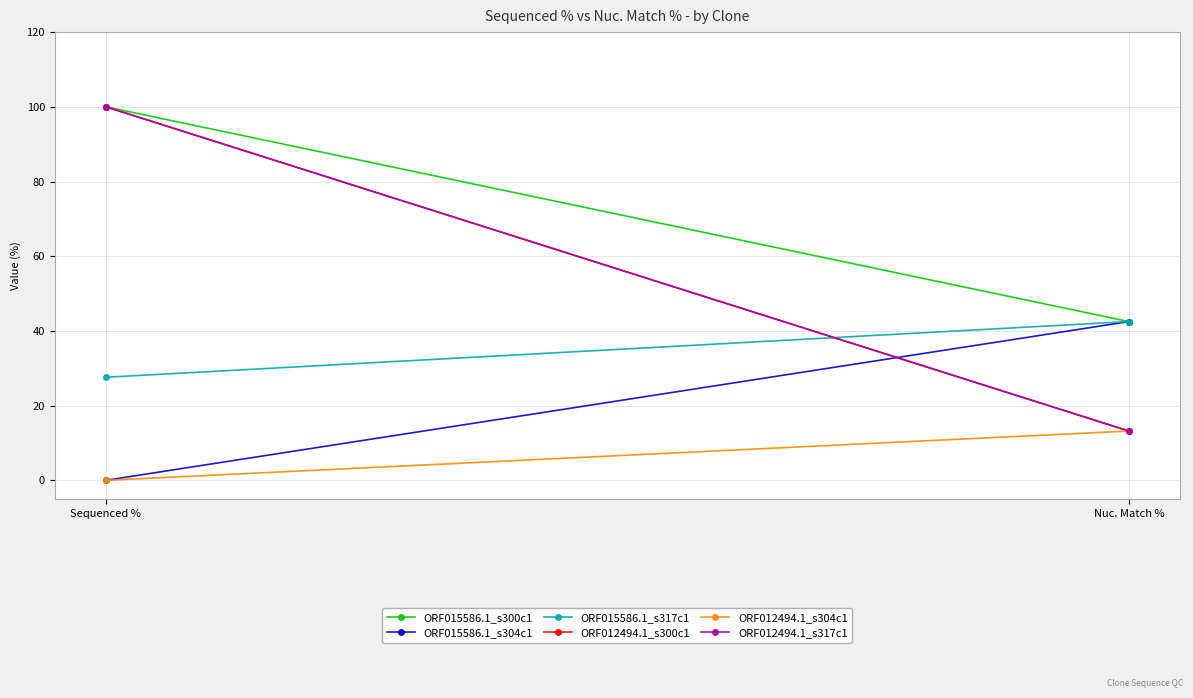

What is the maximum value for ORF015586.1_s304c1?

42.5